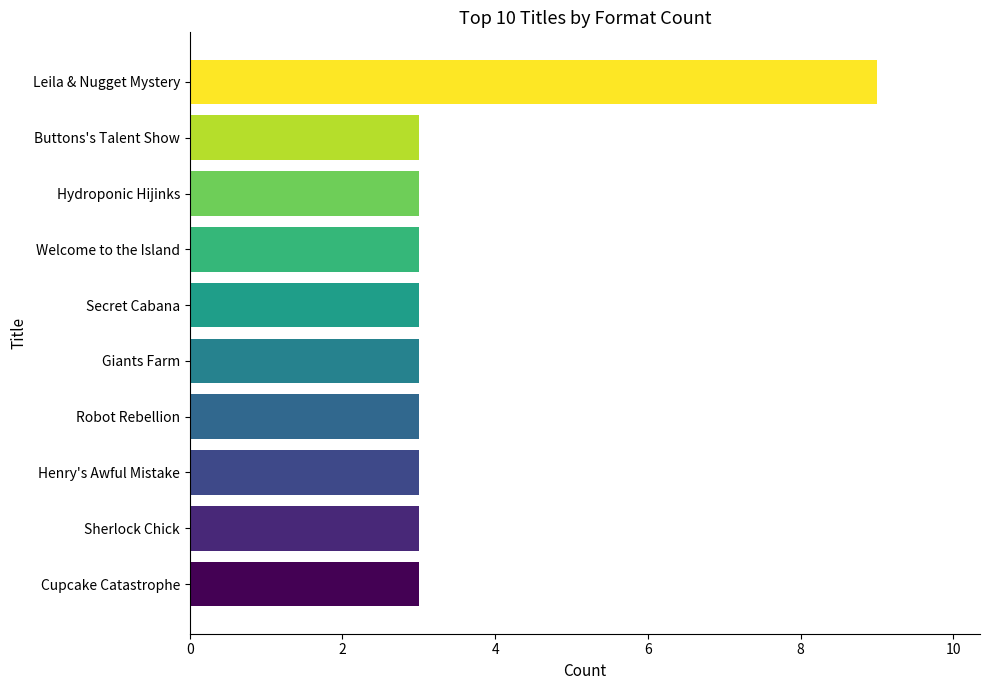

What is the difference between the maximum and minimum values?

6